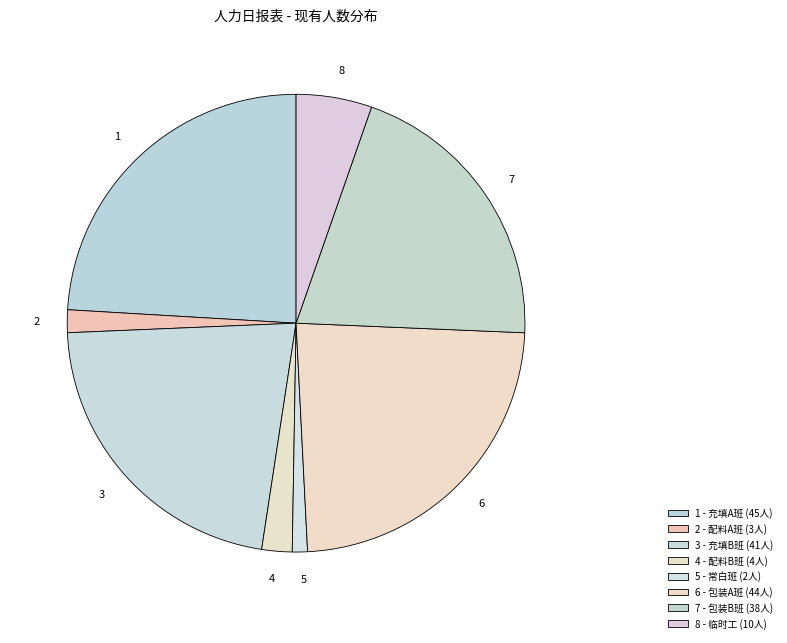

Do 3 and 1 together represent more than half of the pie?

No